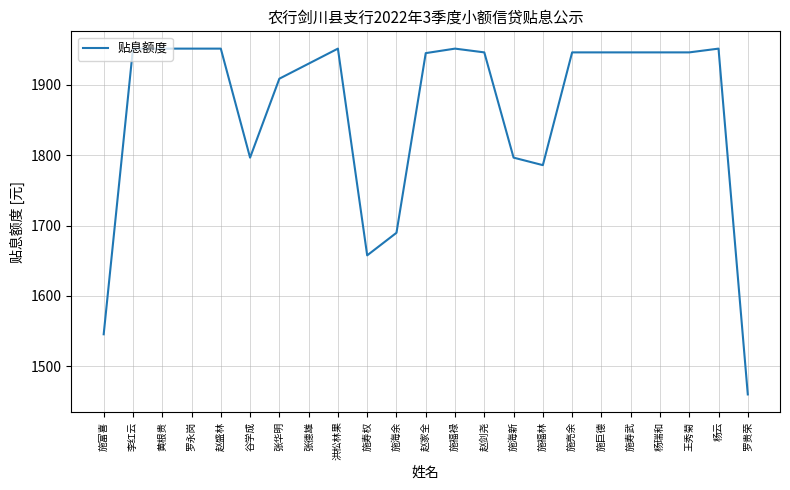

Approximately how many times larger is the value at 张德雄 compared to 罗贵荣?

1.3